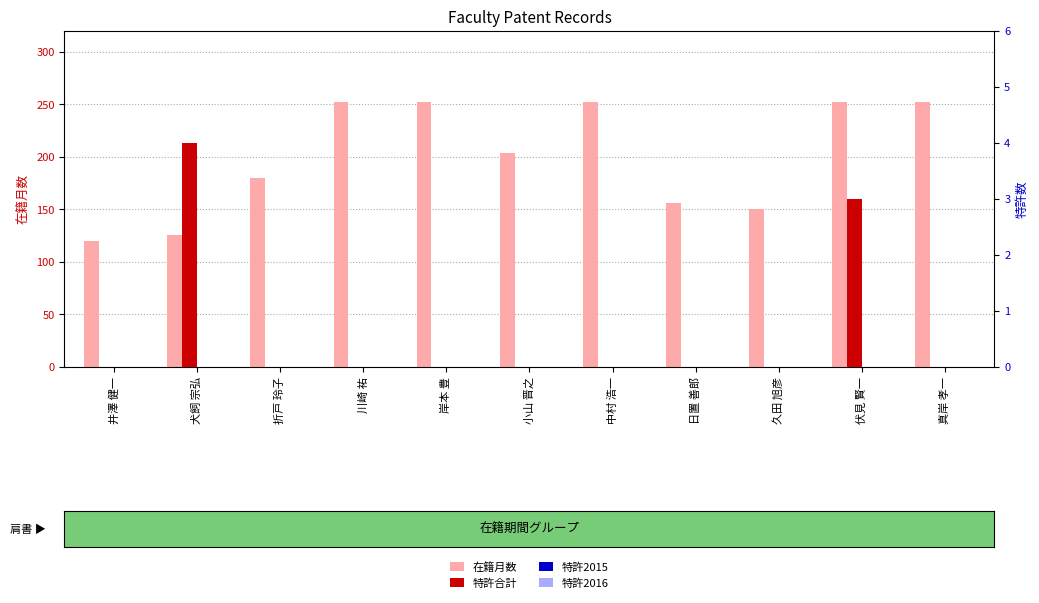

How many bars are there in total?

44